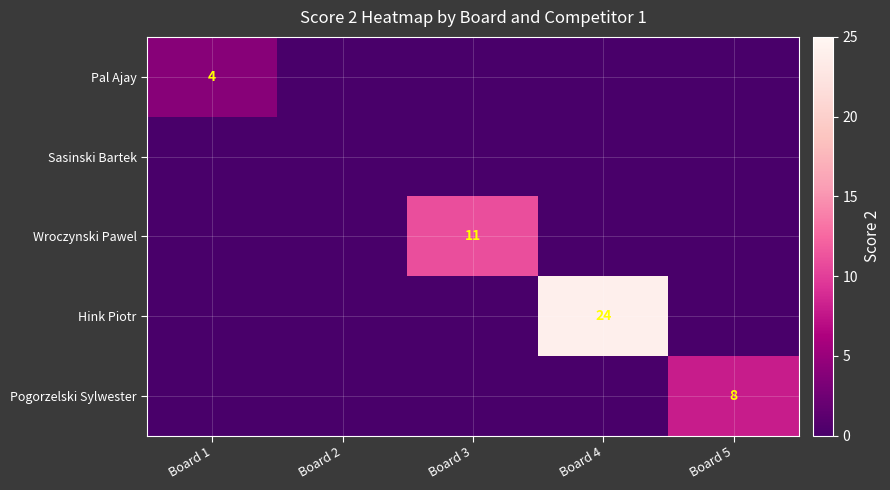

Is the value of Wroczynski Pawel at Board 3 greater than the value of Pogorzelski Sylwester at Board 5?

Yes